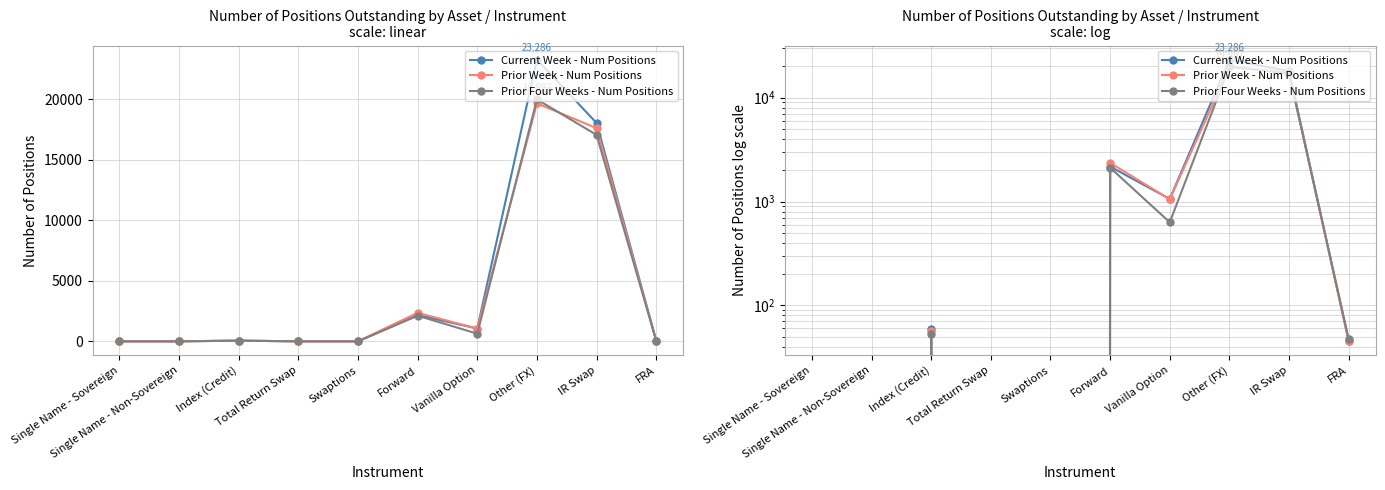

What is the average value of the Current Week - Num Positions series?

4467